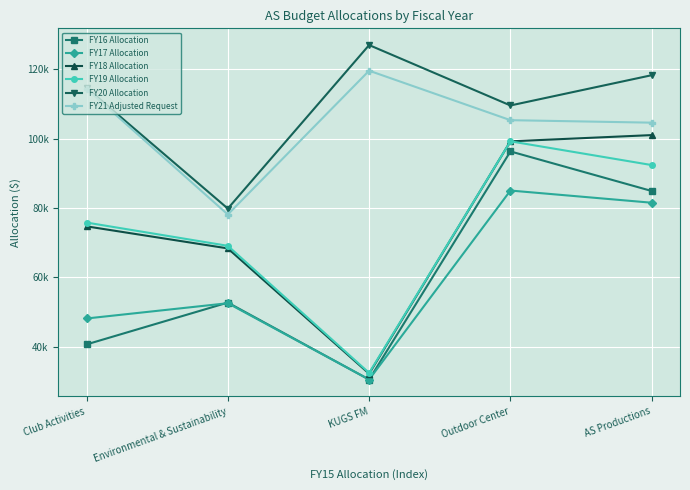

Read the FY21 Adjusted Request value at KUGS FM, to the nearest 100.

119500